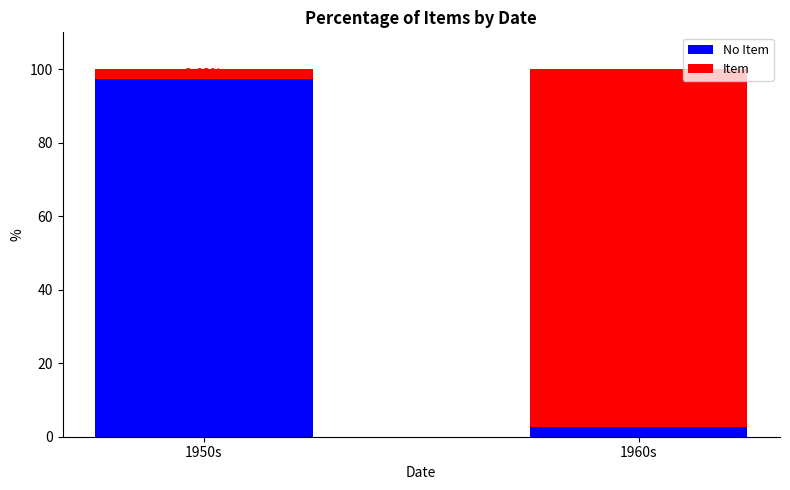

What is the total value across all series at 1960s?

100.0